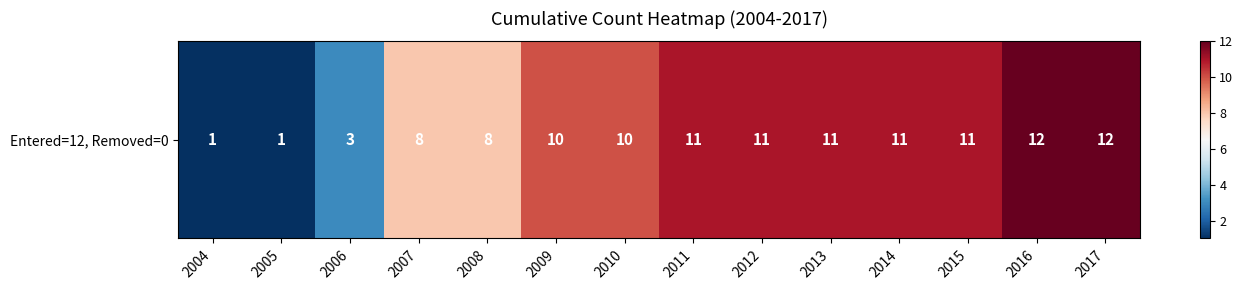

What is the ratio of the value at 2006 to the value at 2015?

0.3